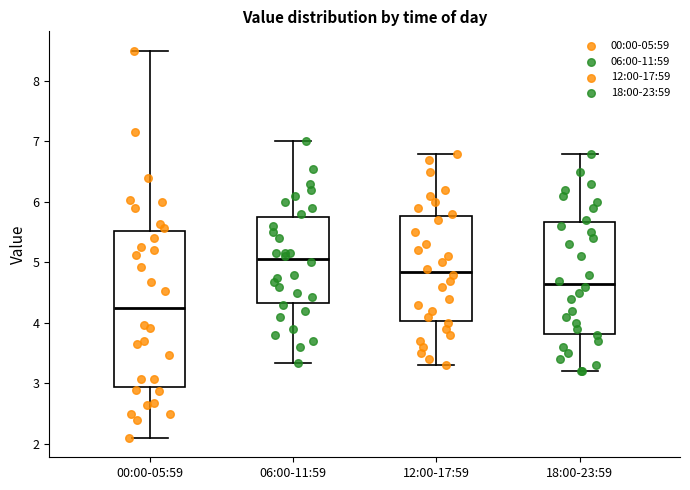

Which box has the highest median line?

06:00-11:59